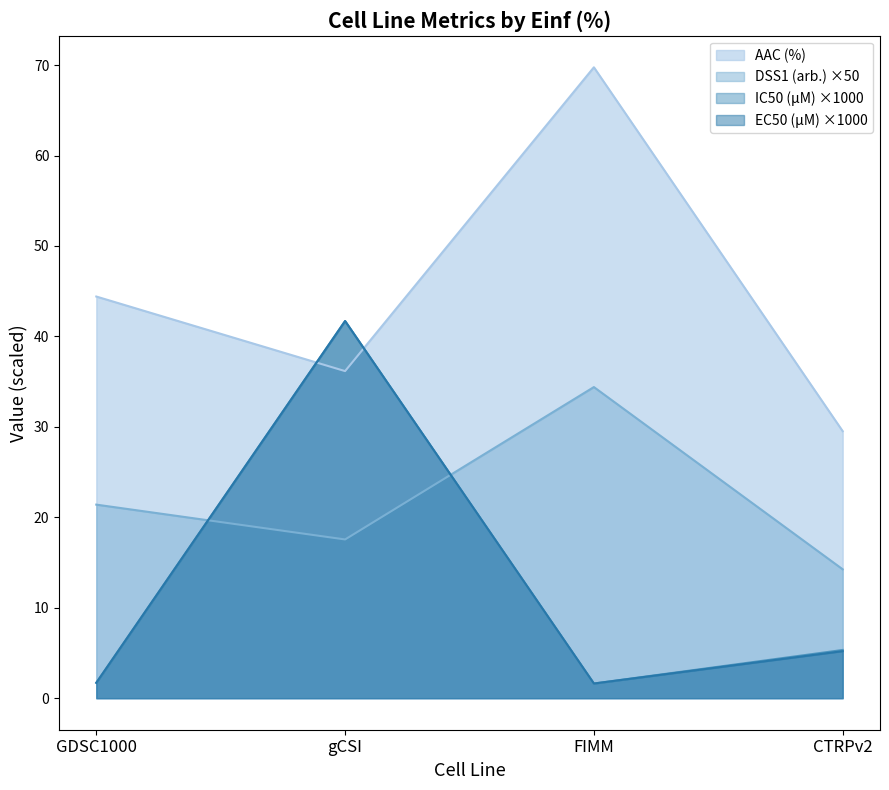

What is the label of the 3rd point from the right?

gCSI